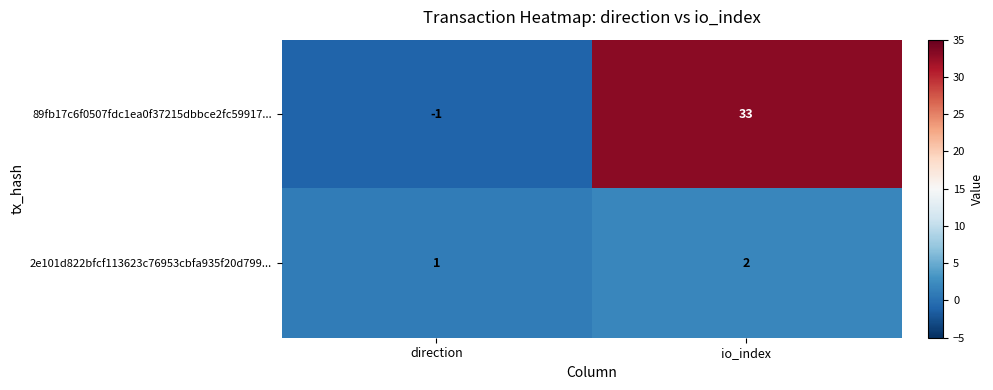

What is the sum of all 89fb17c6f0507fdc1ea0f37215dbbce2fc59917... values?

32